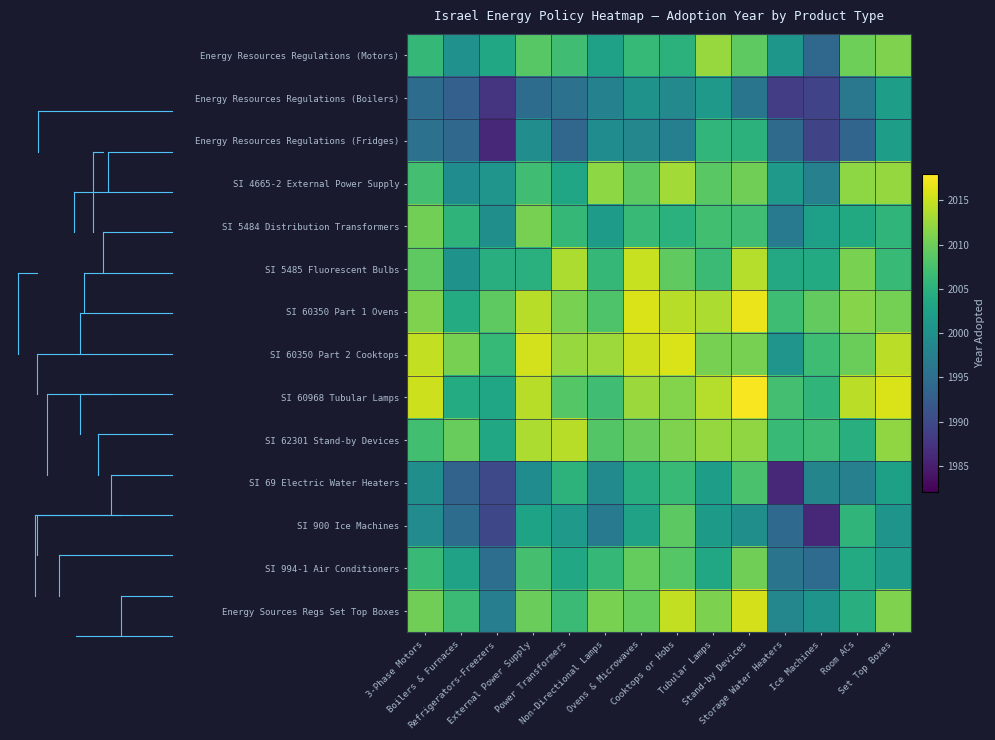

At how many categories does at least one series exceed 2013?

9